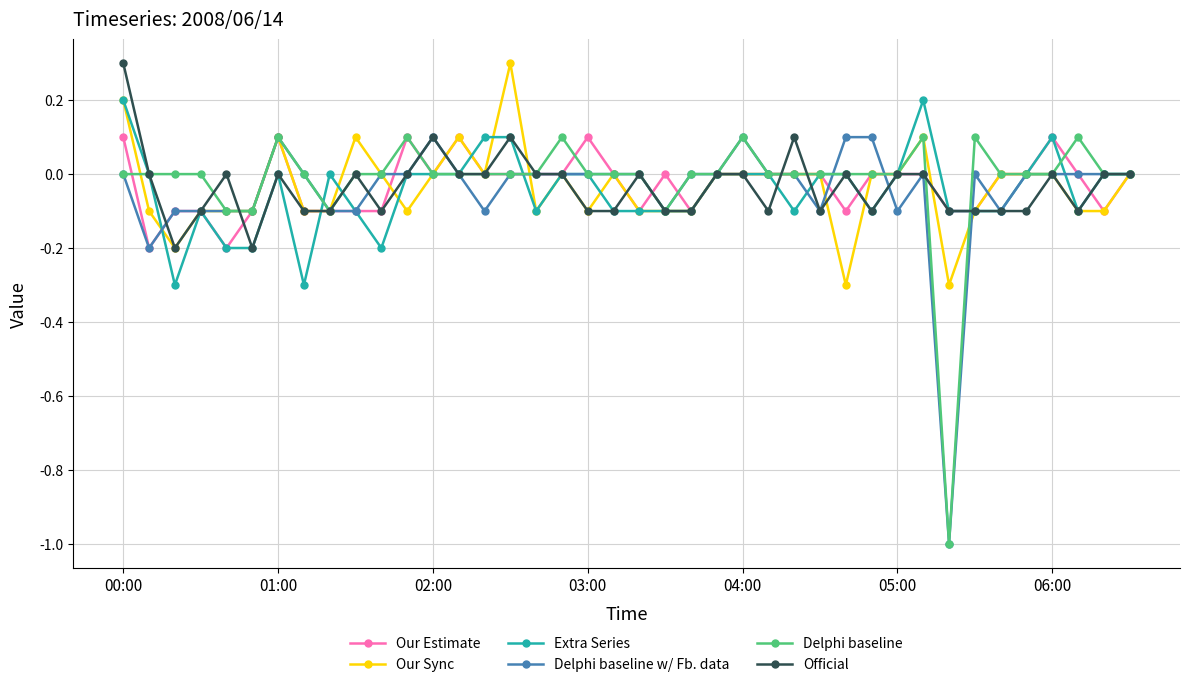

What is the minimum value for Delphi baseline w/ Fb. data?

-1.0